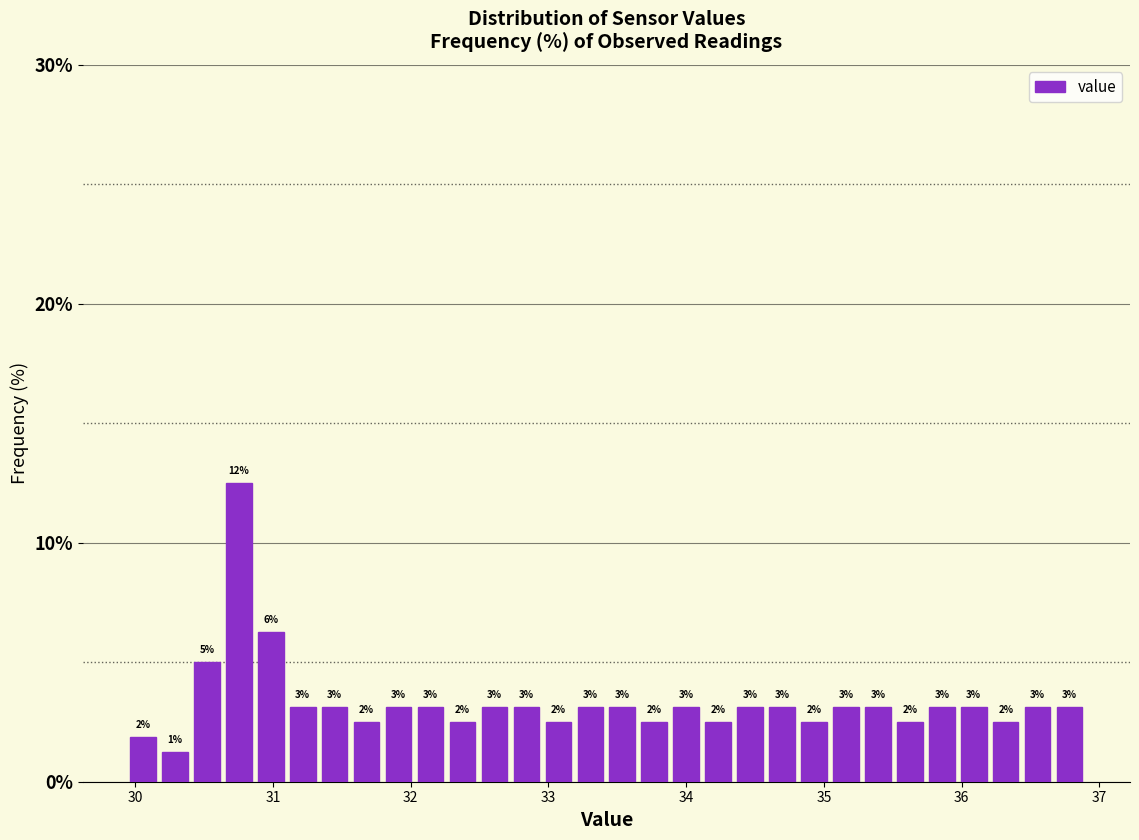

Read against the x-axis, roughly where is the centre of the tallest bar?

30.8